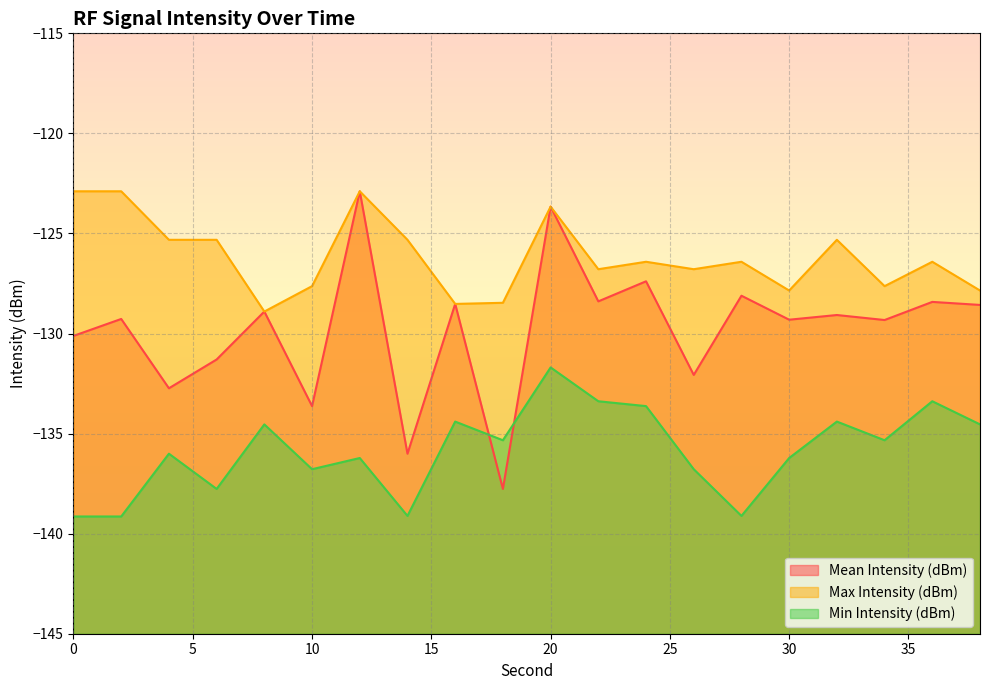

What is the value of the Mean Intensity (dBm) point at the 13th from the left?

-127.4